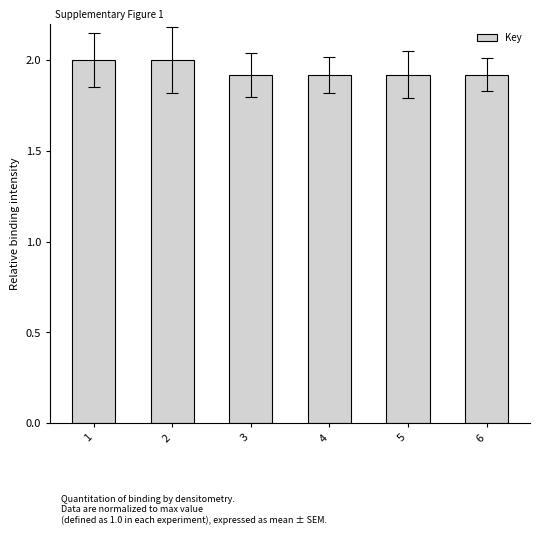

Reading left to right, list all the values displayed in this chart.

1=2.0	2=2.0	3=1.9	4=1.9	5=1.9	6=1.9